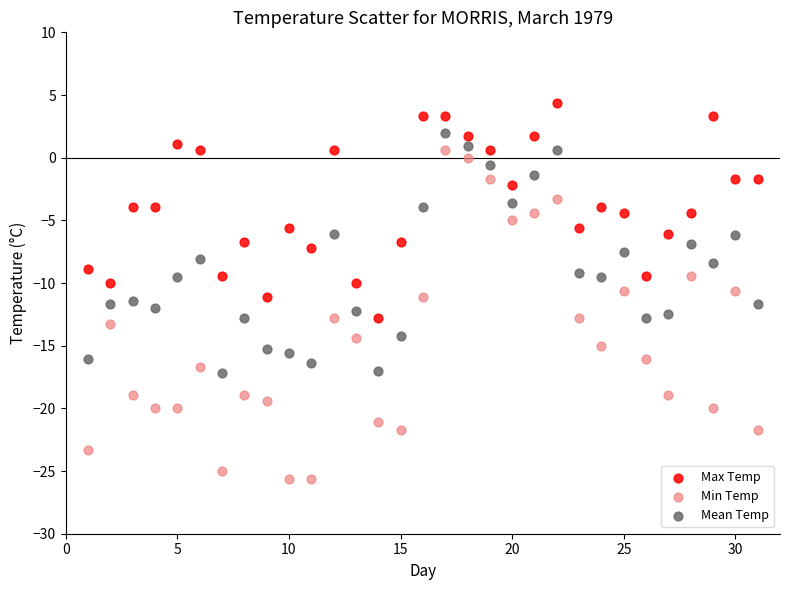

What are all the series names shown in the legend?

Max Temp, Min Temp, Mean Temp